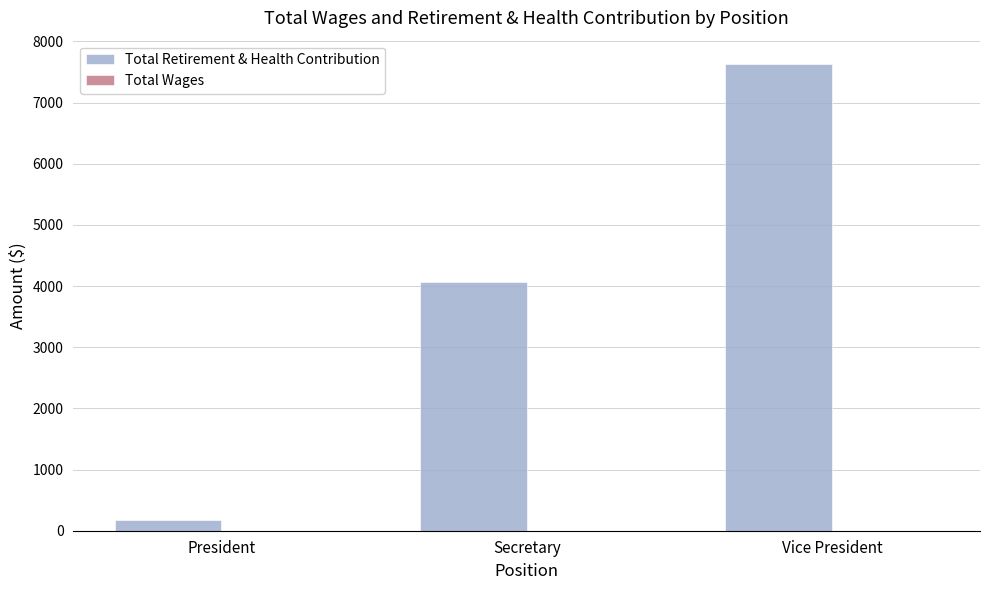

At which category does the chart reach its minimum across all series?

President